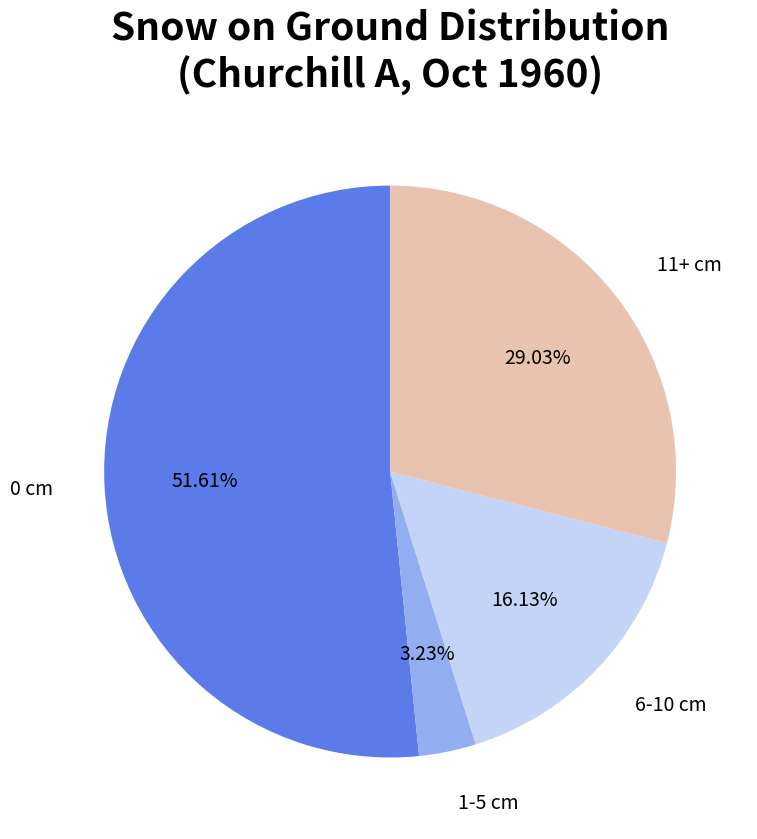

Does any single category account for the majority?

Yes